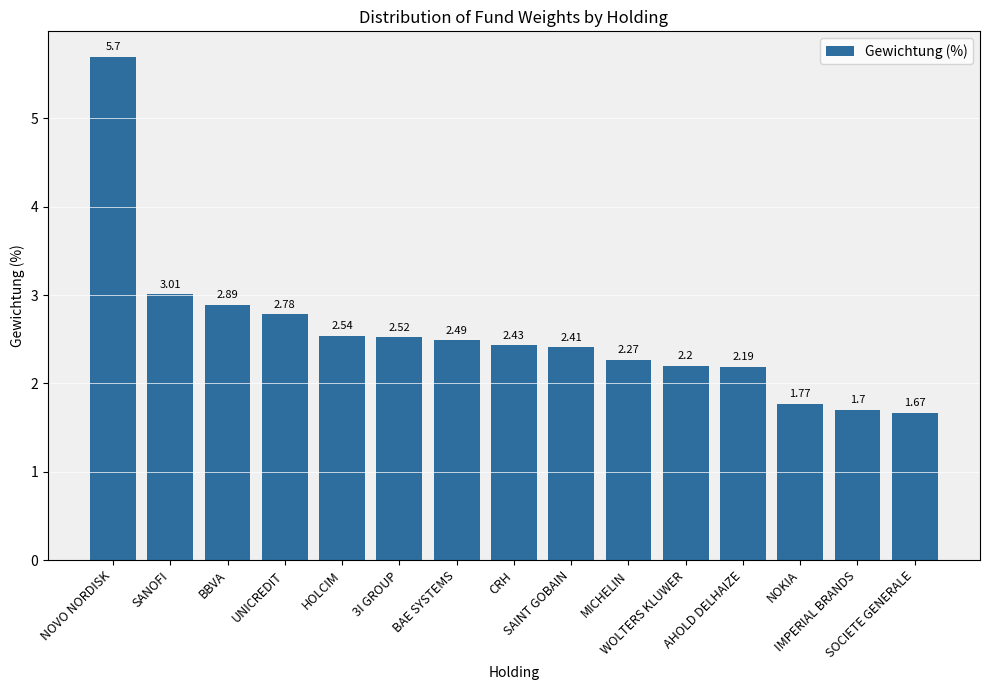

What is the difference between the maximum and minimum values?

4.0